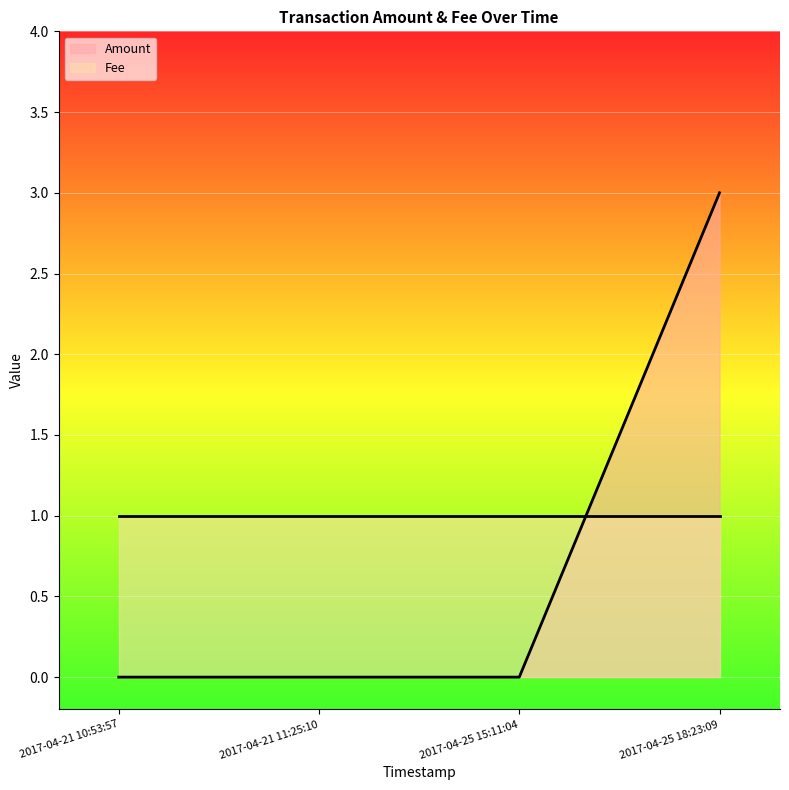

At which category does the chart reach its peak across all series?

2017-04-25 18:23:09